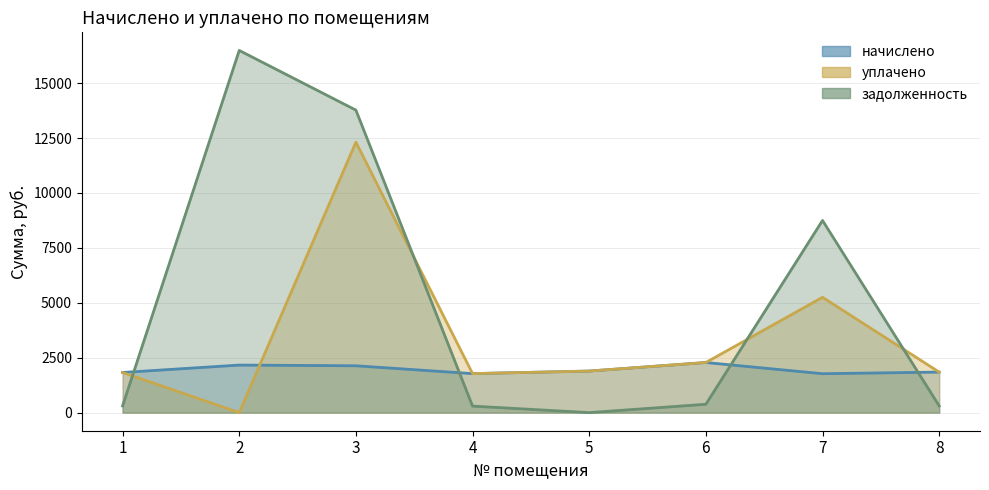

Reading left to right, list all the values displayed in this chart.

начислено: 1=1827.4	2=2164.3	3=2132.6	4=1775.5	5=1892.2	6=2281.0	7=1771.2	8=1844.6
уплачено: 1=1827.4	2=0.0	3=12313.3	4=1775.5	5=1892.2	6=2281.0	7=5250.0	8=1844.6
задолженность: 1=304.6	2=16488.4	3=13771.9	4=295.9	5=0.0	6=380.2	7=8748.3	8=307.4